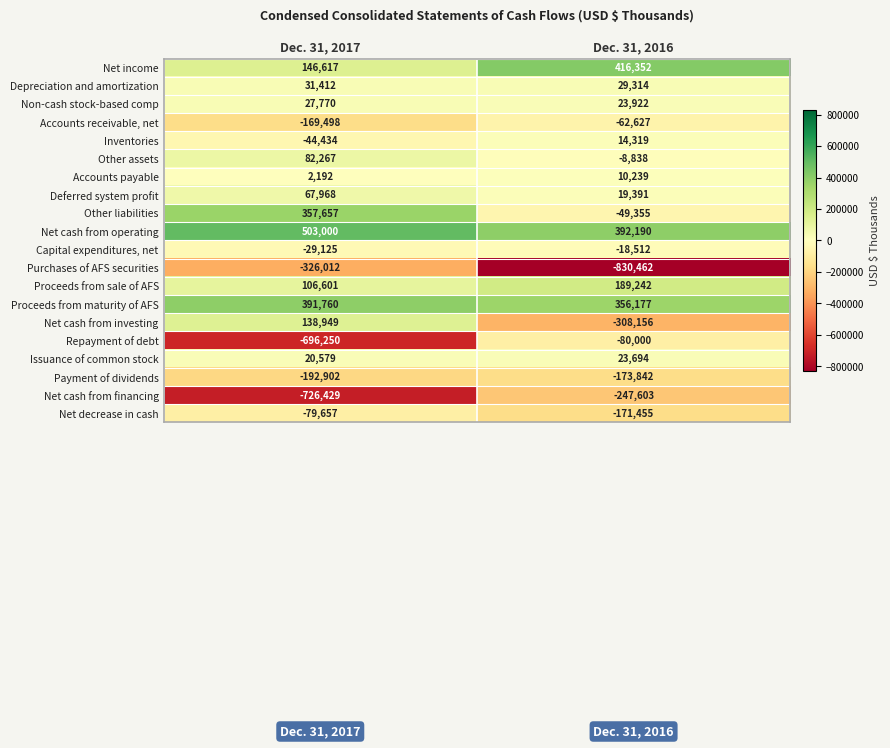

Which label corresponds to the smallest value in the chart?

Dec. 31, 2016